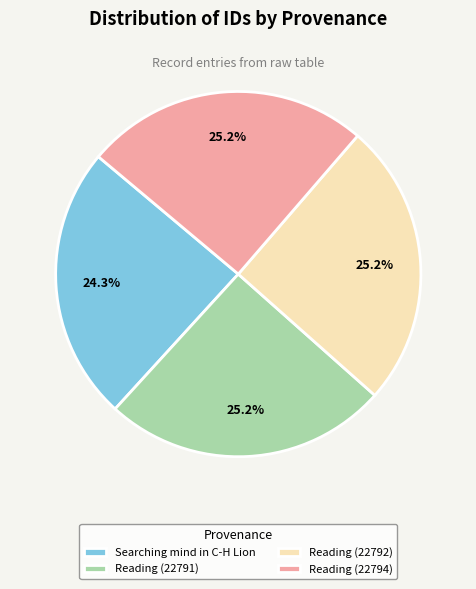

Which category has the smallest portion of the pie?

Searching mind in C-H Lion